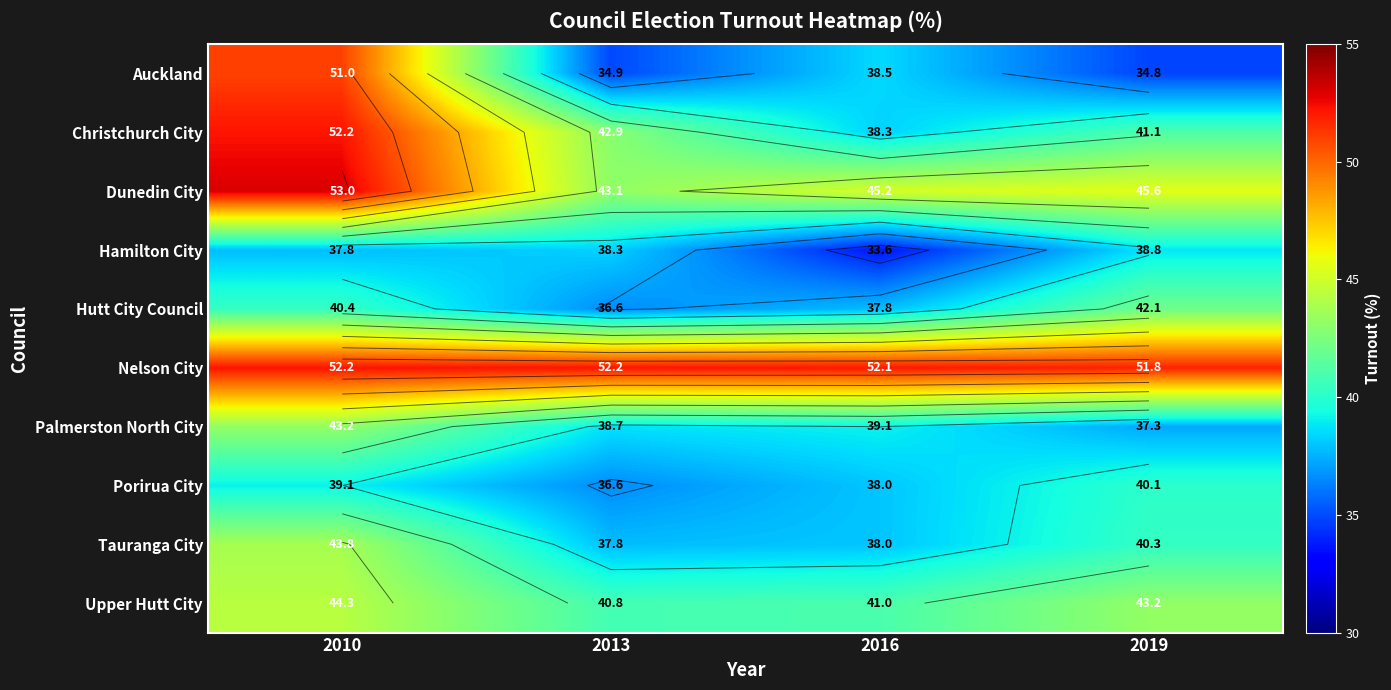

List the series in order of their peak value, highest first.

Dunedin City, Christchurch City, Nelson City, Auckland, Upper Hutt City, Tauranga City, Palmerston North City, Hutt City Council, Porirua City, Hamilton City